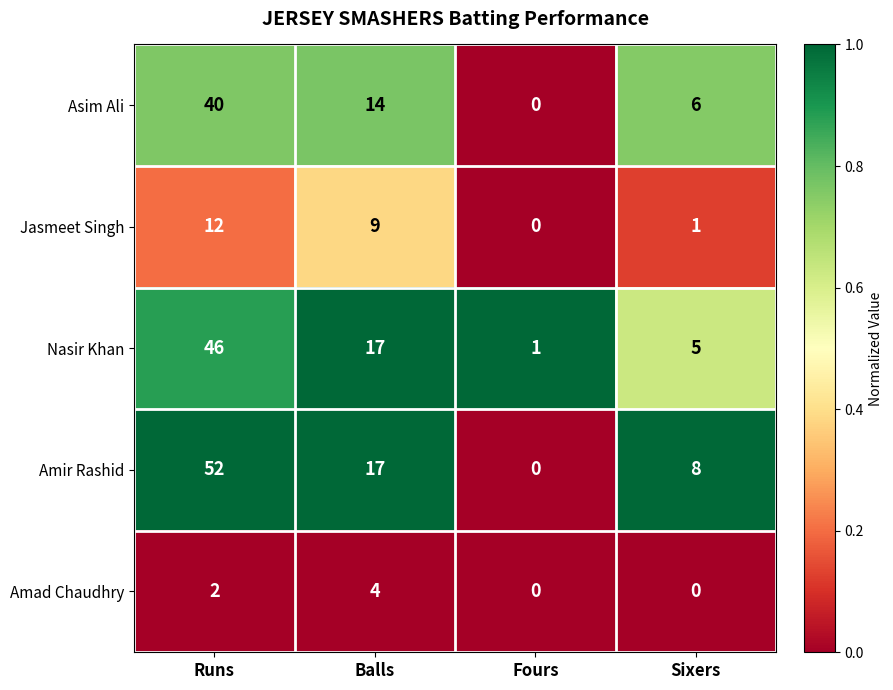

Is it true that Amir Rashid equals 52 at Runs?

True